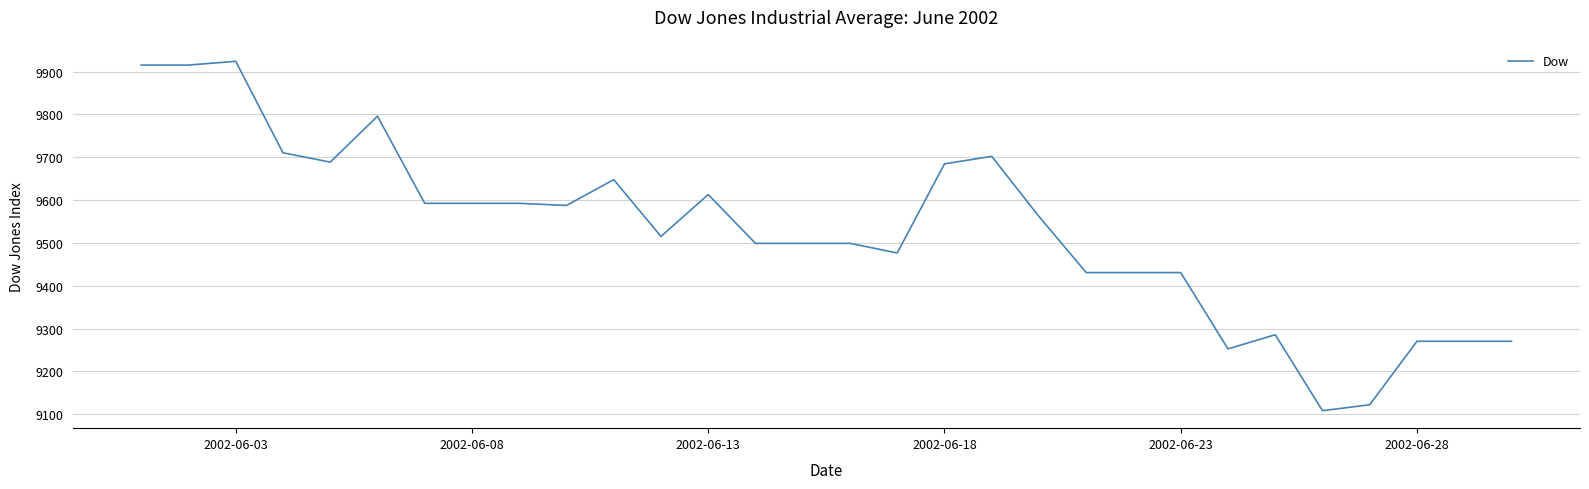

What is the difference between the maximum and minimum values?

815.7